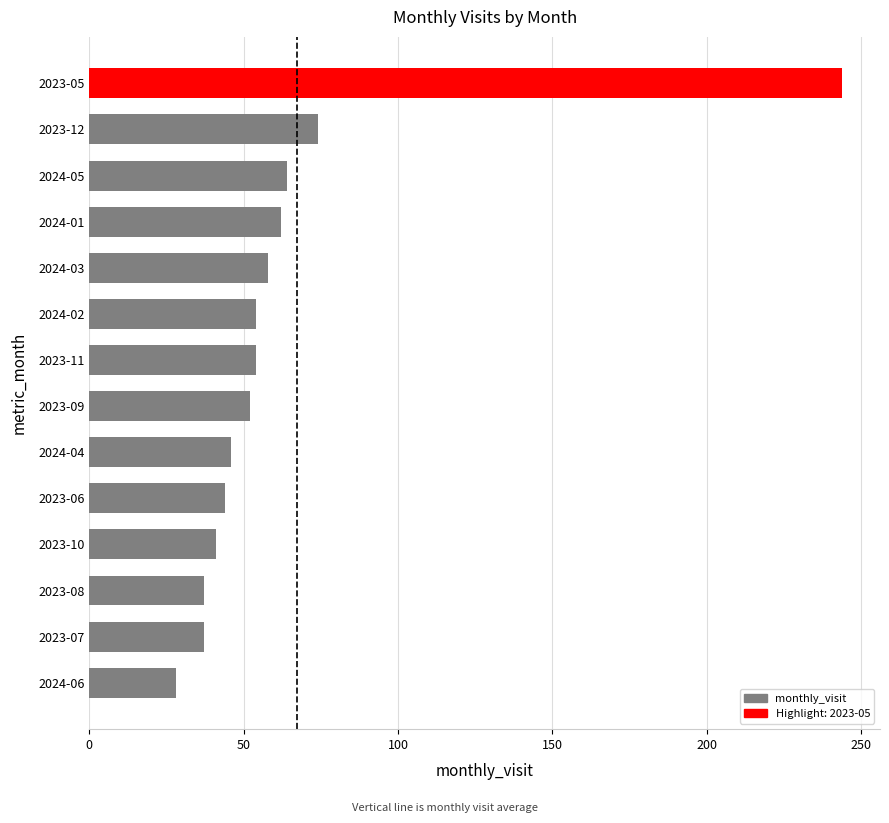

How many bars are there in total?

14